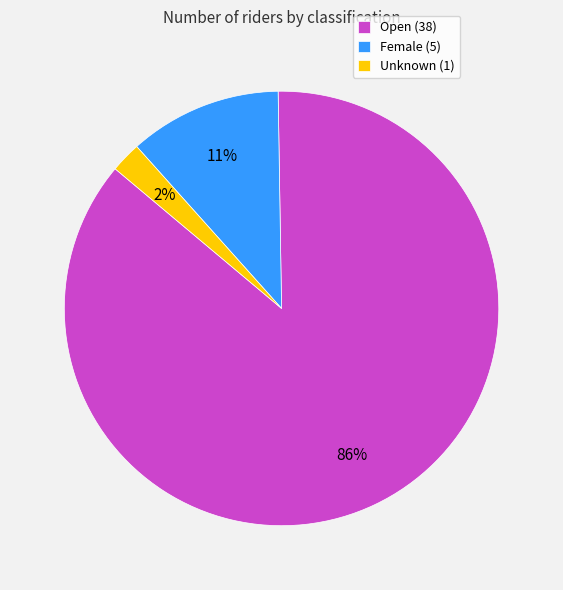

Between Open (38) and Unknown (1), which is larger?

Open (38)